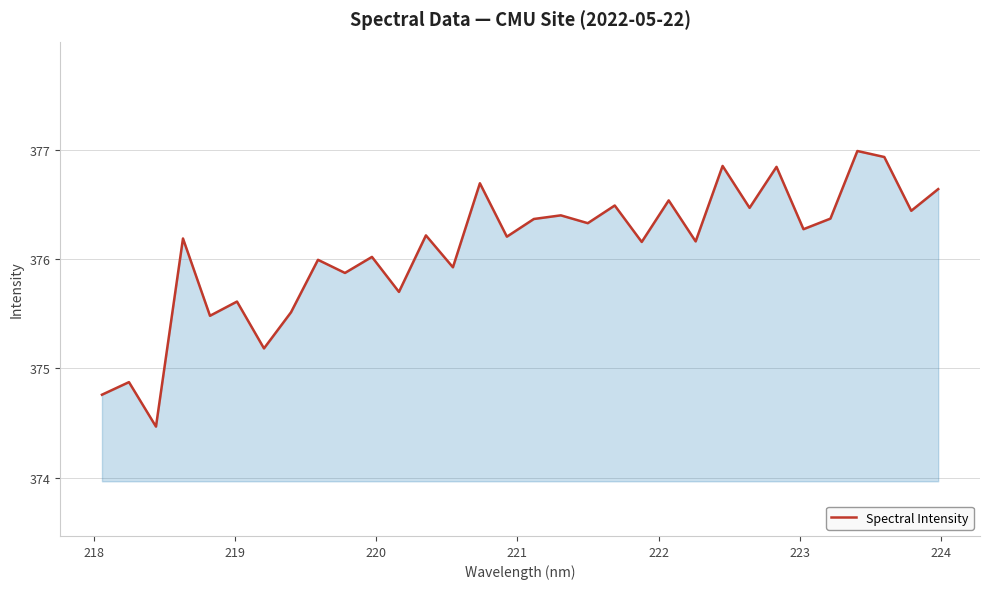

True or false: the data has more than 2 interior local peaks.

True